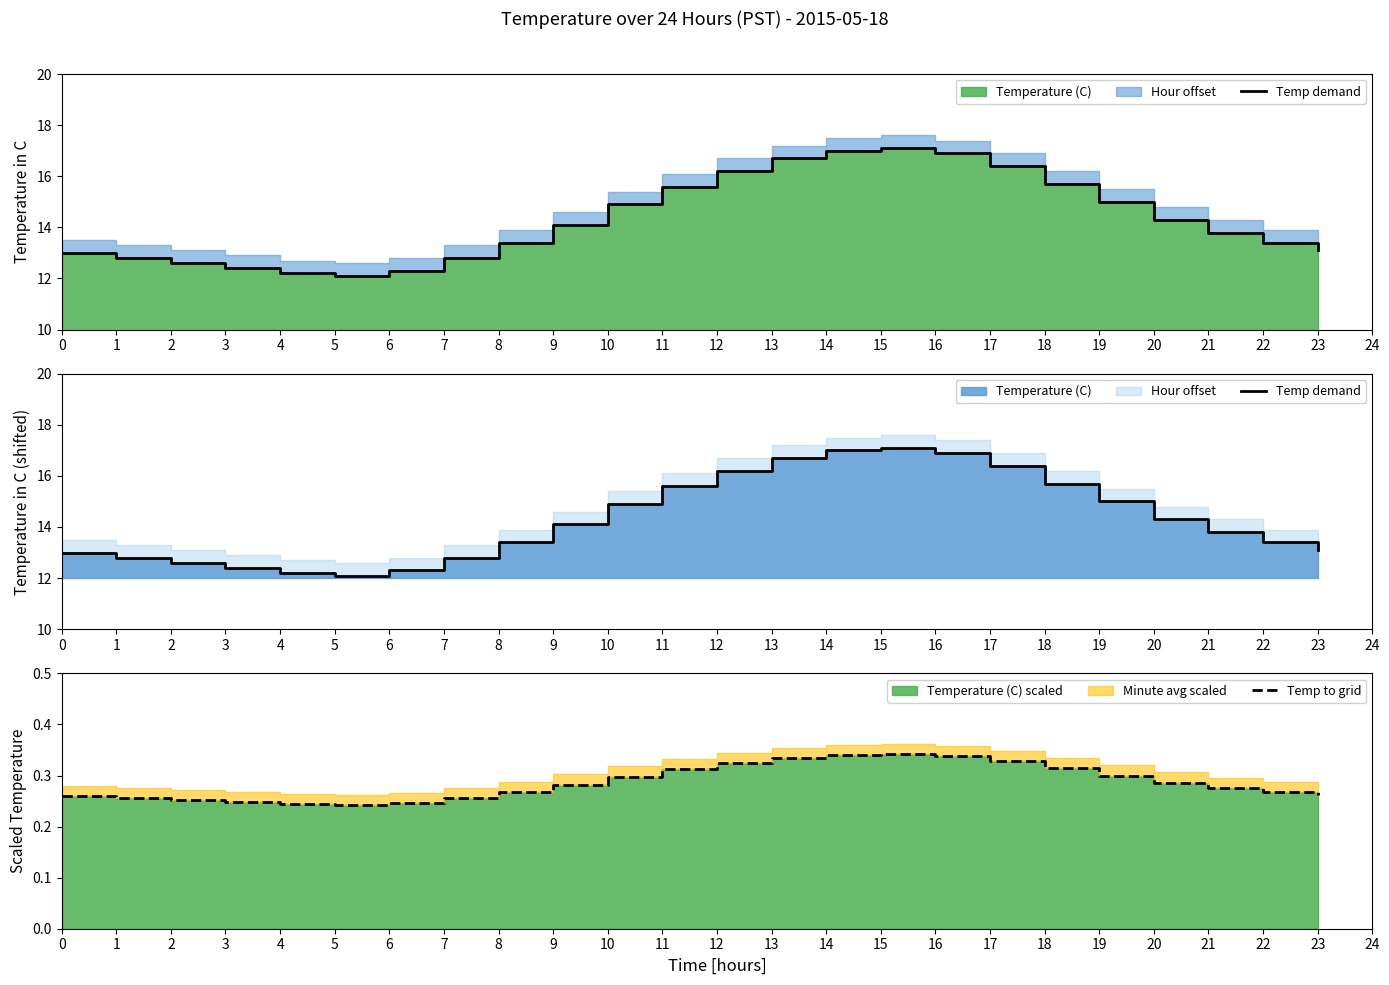

How many interior local valleys does the Temp demand series have?

1